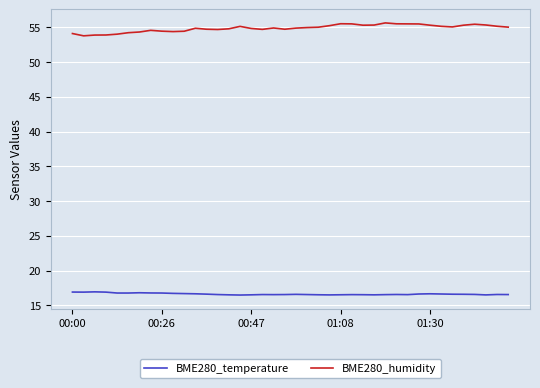

Which series has the largest range (max minus min)?

BME280_humidity